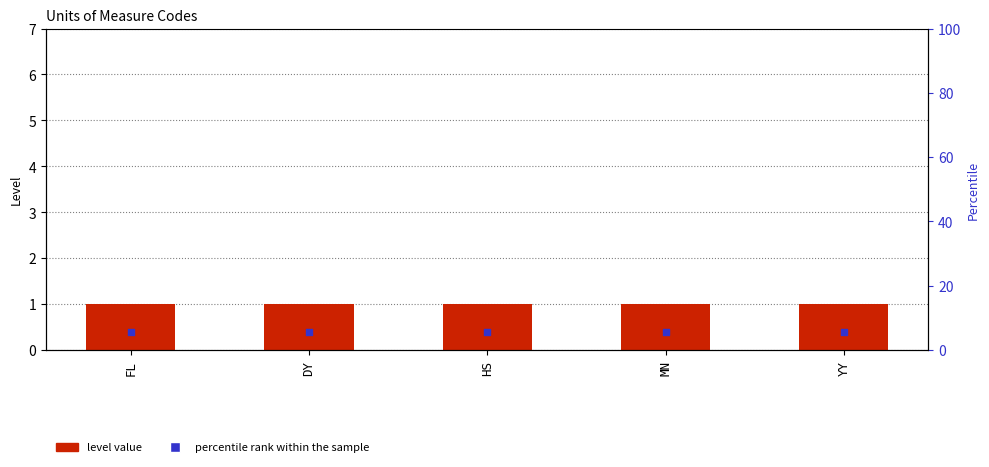

Which series contains the highest Y value?

Level